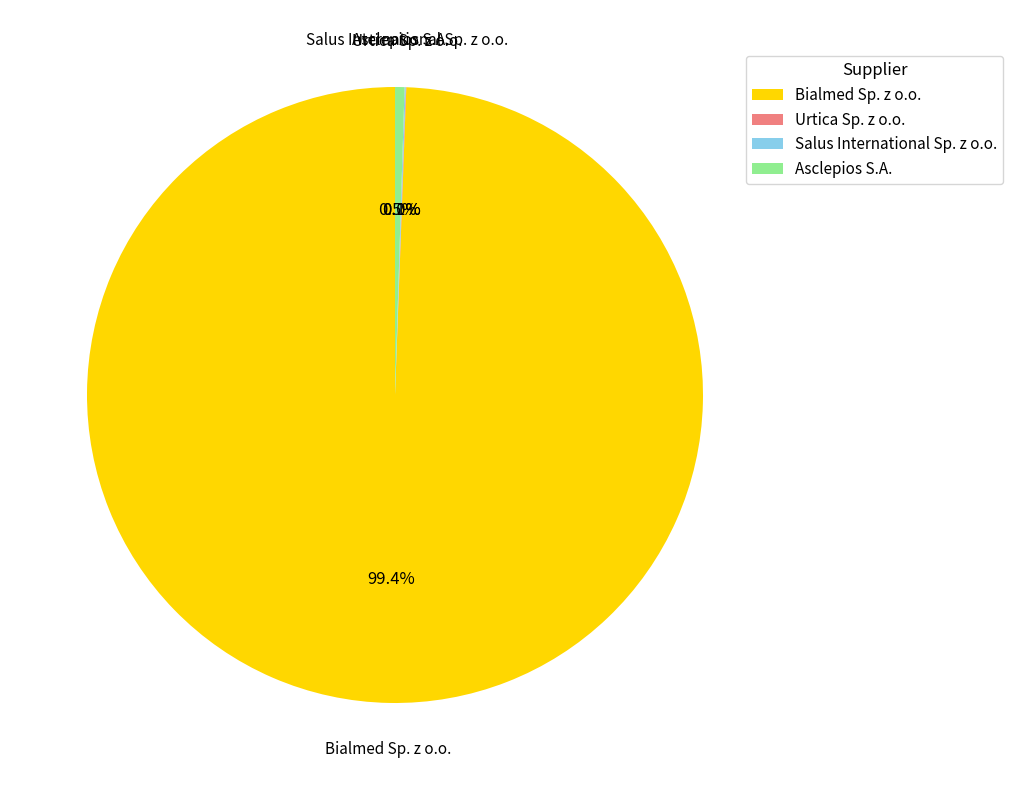

Which slice is the largest?

Bialmed Sp. z o.o.